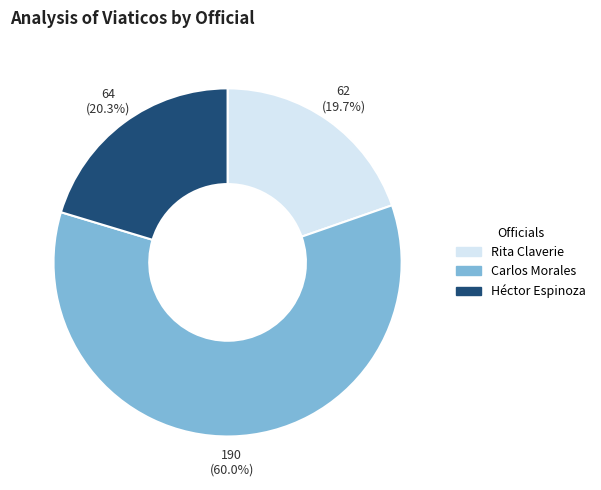

How many slices are in this pie chart?

3